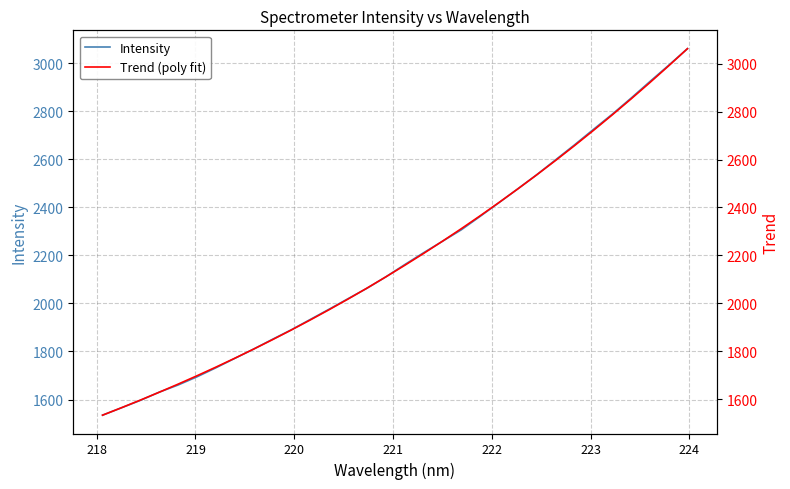

What are all the series names shown in the legend?

Intensity, Trend (poly fit)